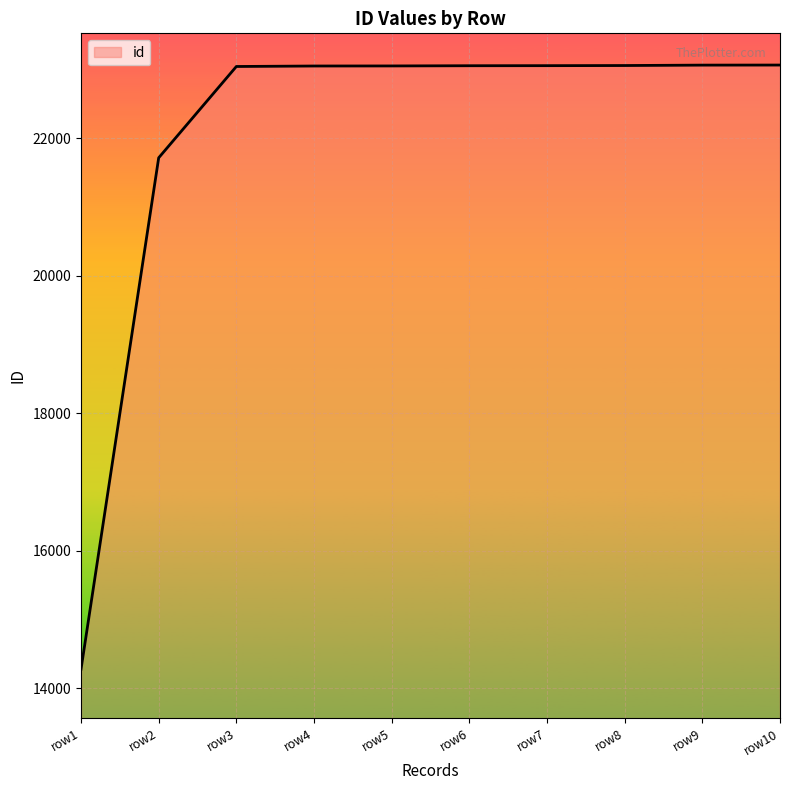

What is the smallest value displayed?

14277